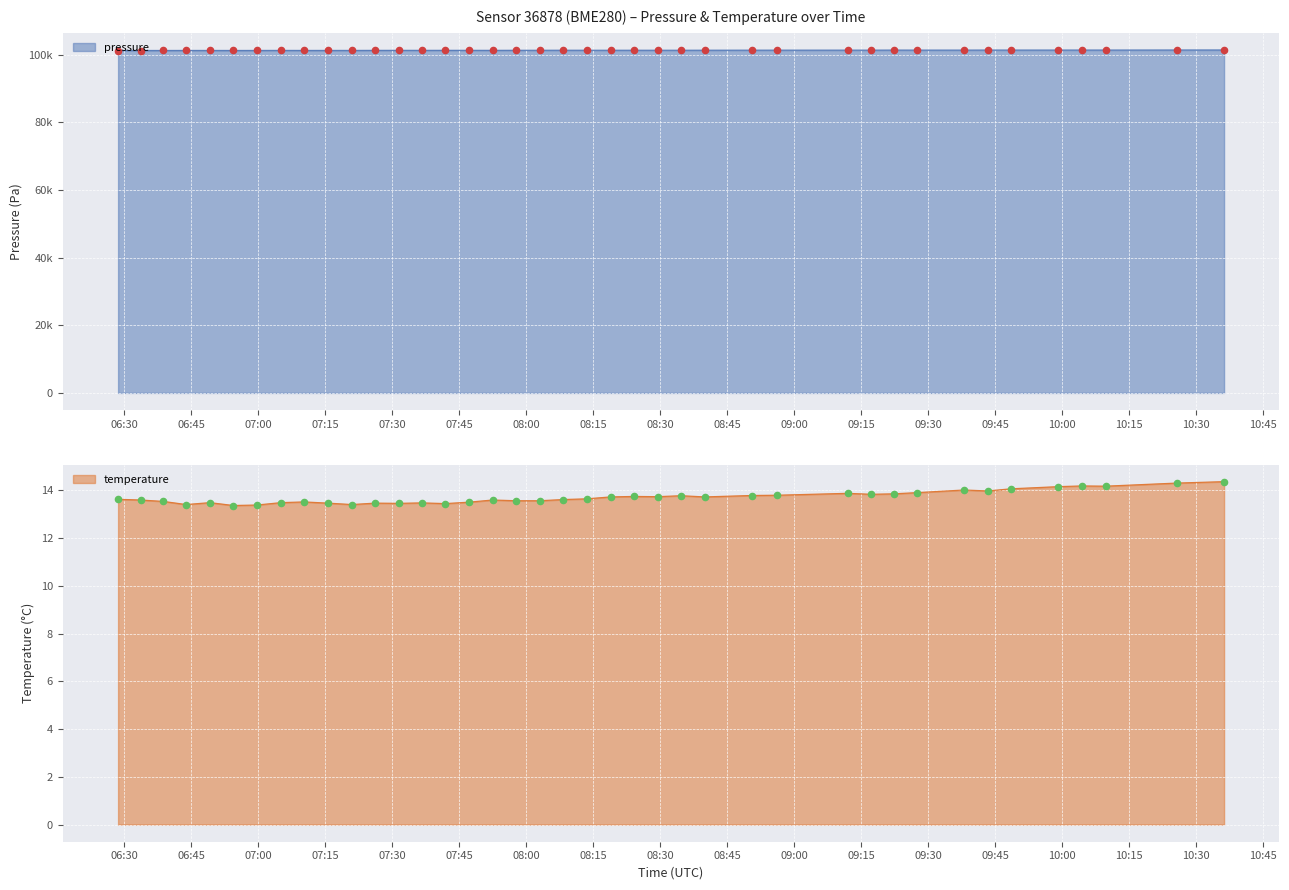

Which series has the largest total across all categories?

pressure